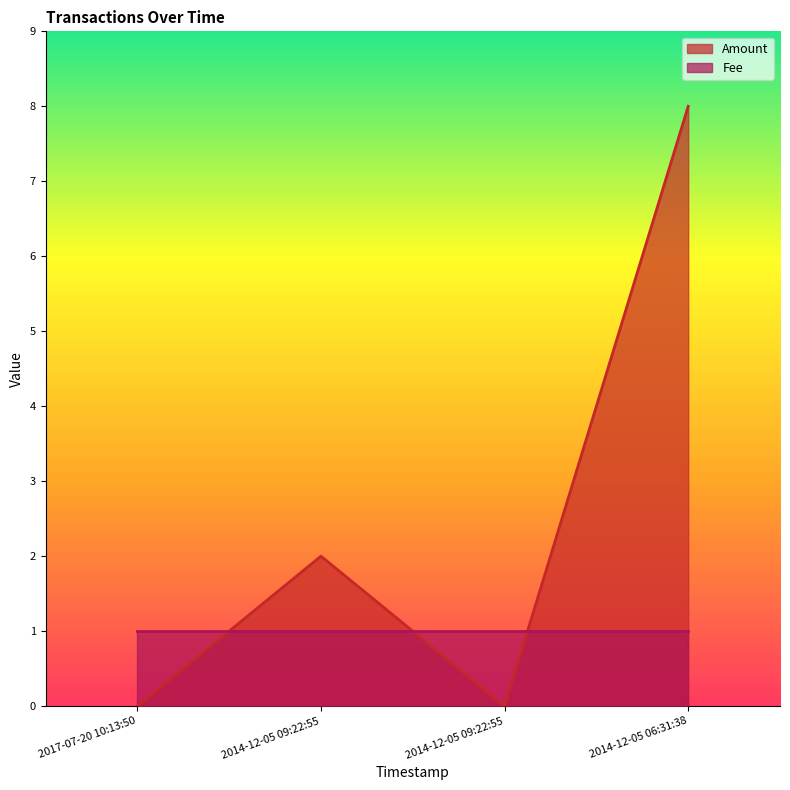

What is the sum of all values?

10